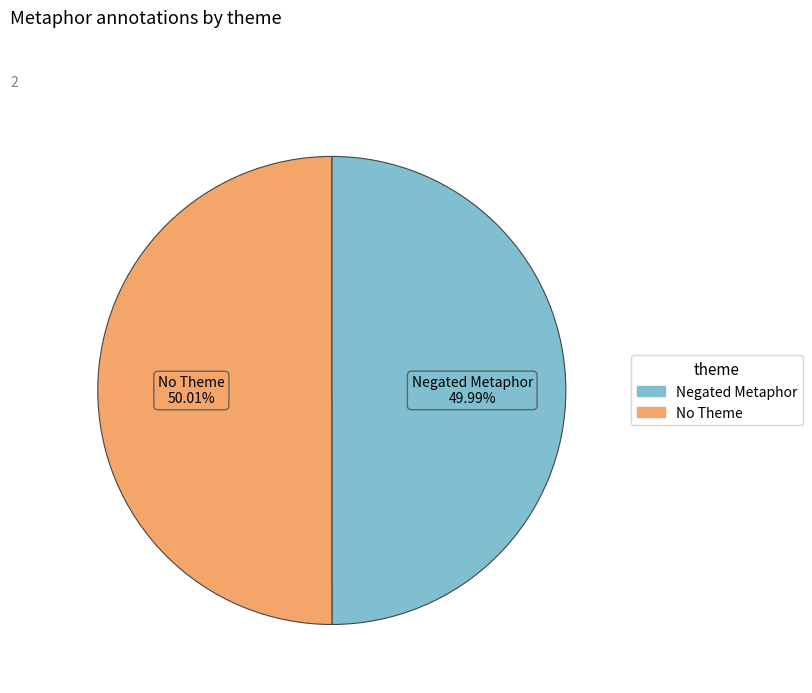

What portion of the pie excludes Negated Metaphor?

50.0%